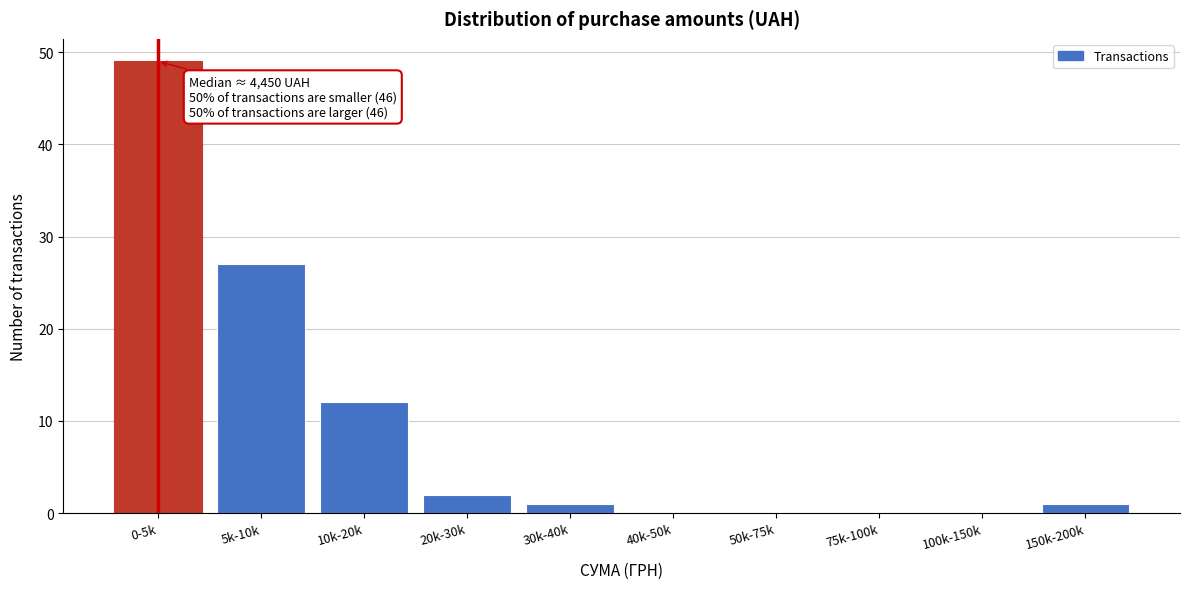

Reading left to right, extract all data points from this chart.

0-5k=49	5k-10k=27	10k-20k=12	20k-30k=2	30k-40k=1	40k-50k=0	50k-75k=0	75k-100k=0	100k-150k=0	150k-200k=1